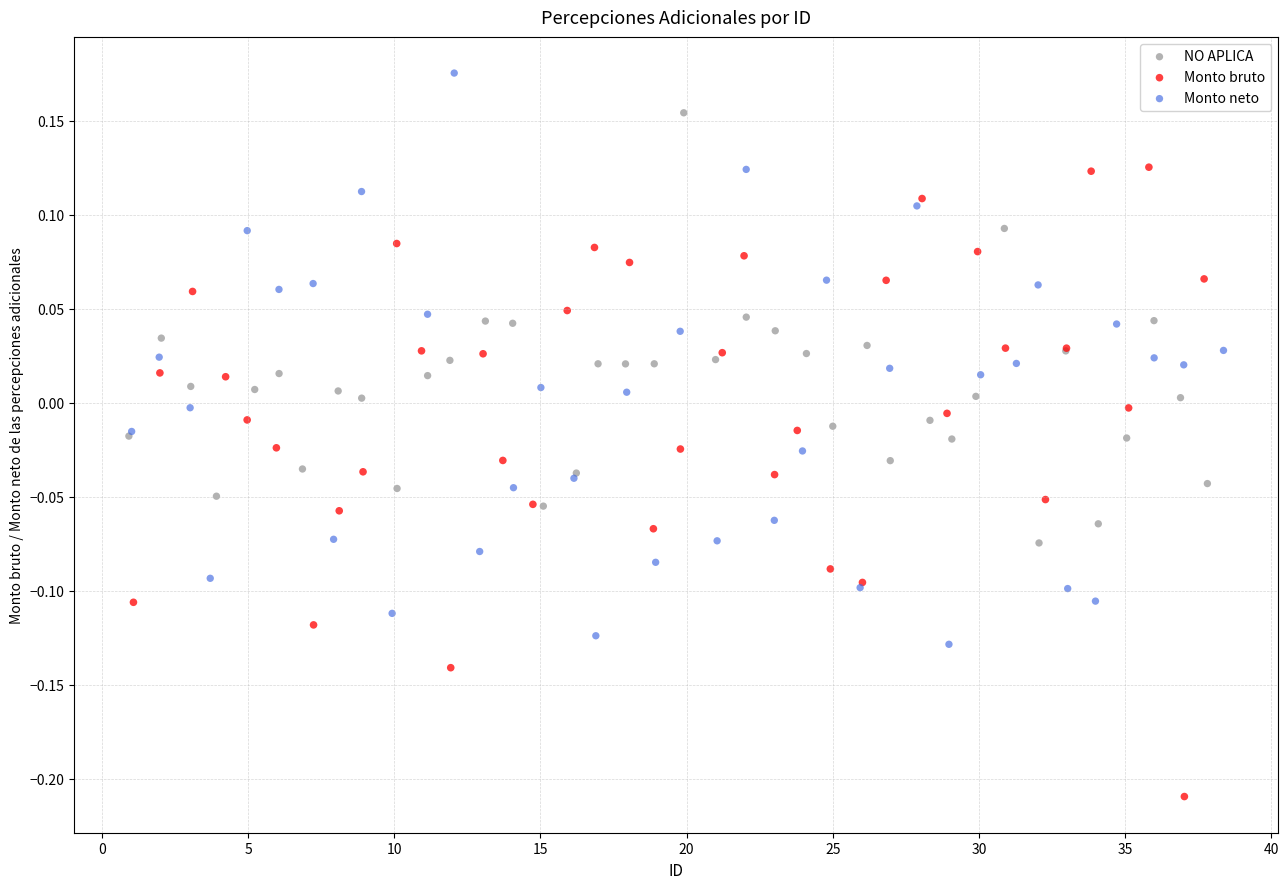

Which series reaches the minimum Y coordinate?

Monto bruto